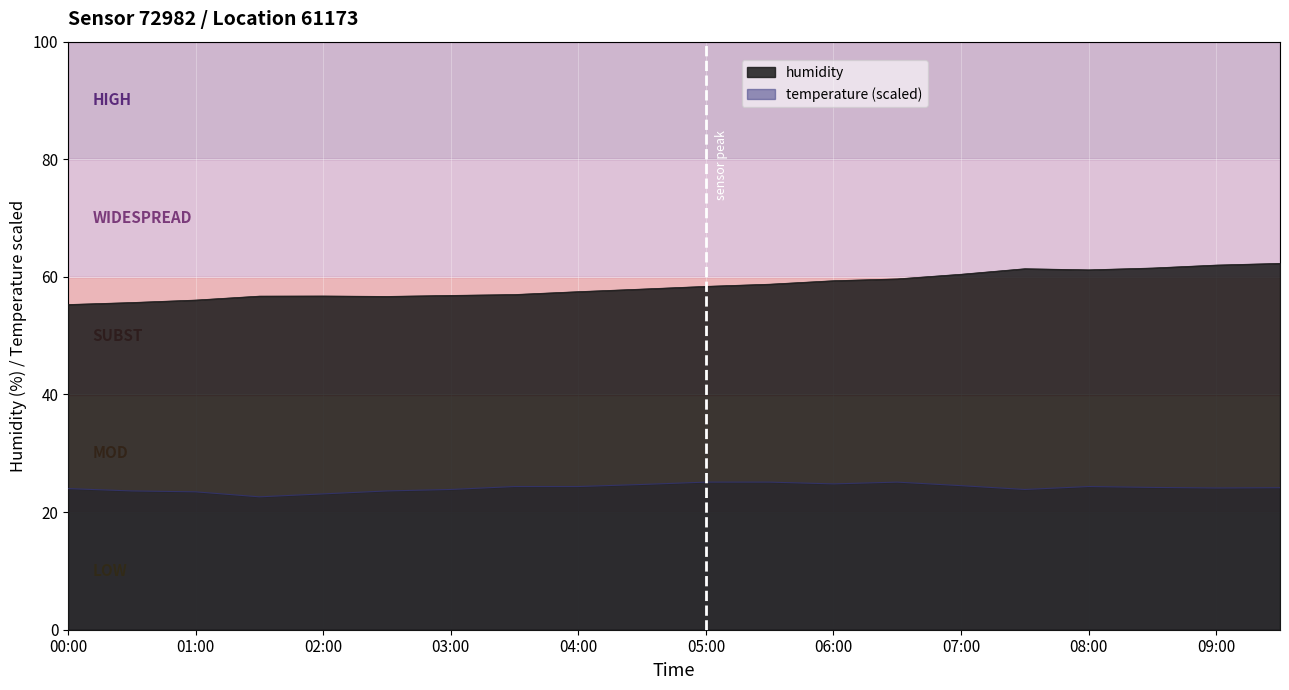

What is the maximum value for temperature?

25.1